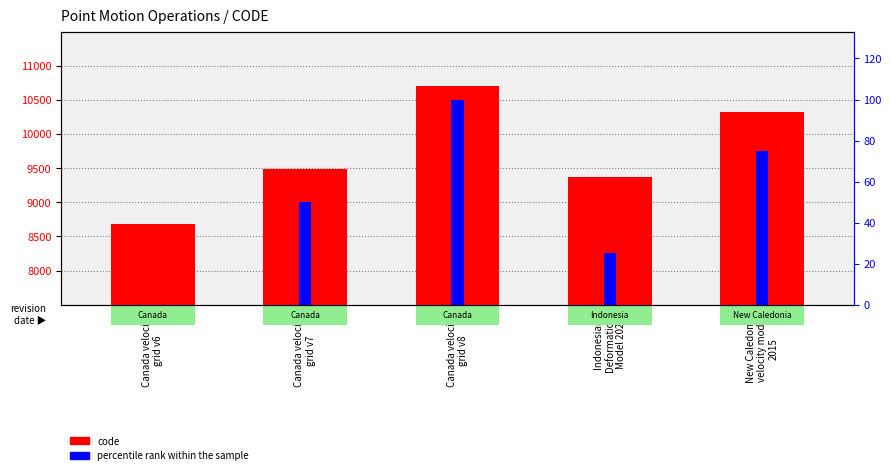

Which series has the largest total across all categories?

code